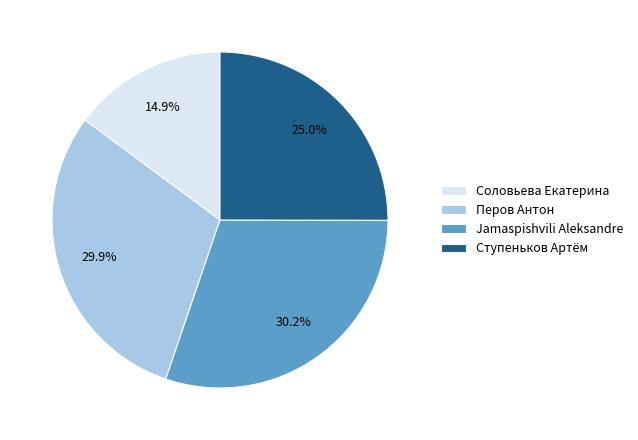

The Перов Антон slice represents 30% of the pie. True or false?

True